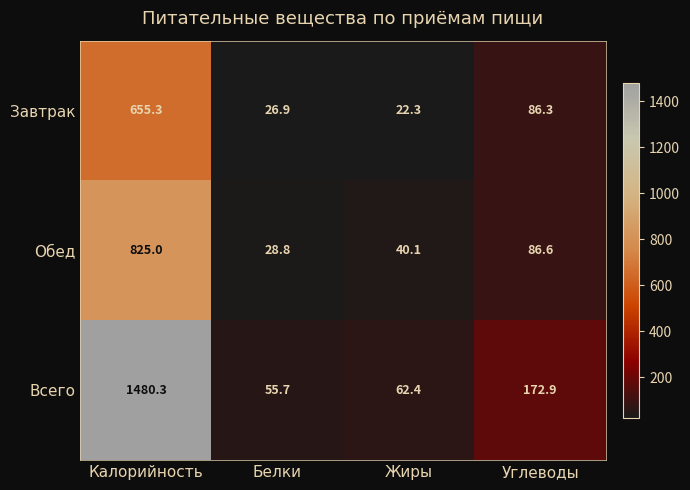

Reading left to right, what are all the values shown in this chart?

Завтрак: 655.3	26.9	22.3	86.3
Обед: 825.0	28.8	40.1	86.6
Всего: 1480.3	55.7	62.4	172.9